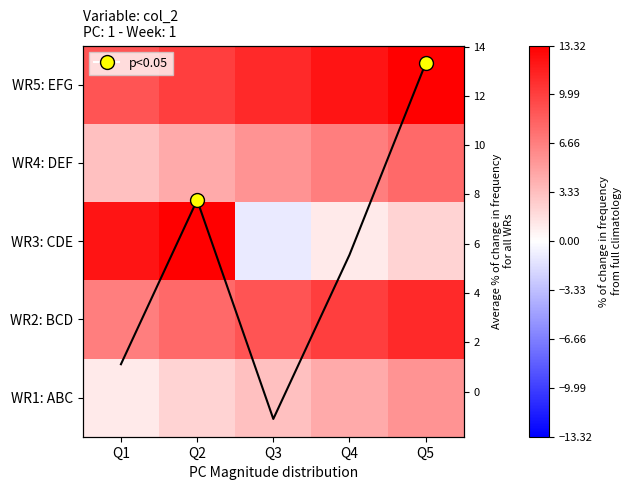

Which has a higher value, Q5 or Q3?

Q5